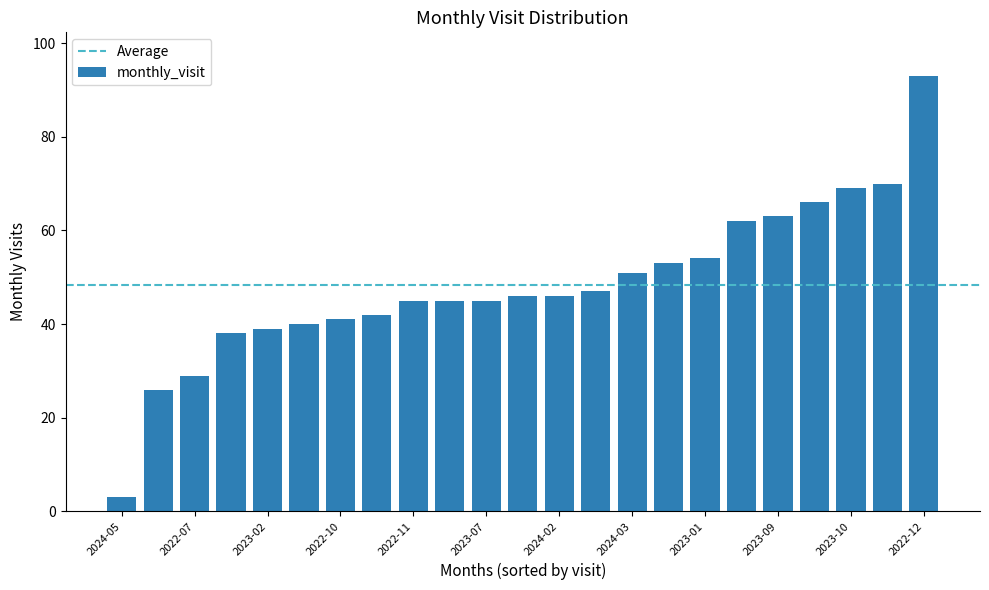

What is the minimum value shown in the chart?

3